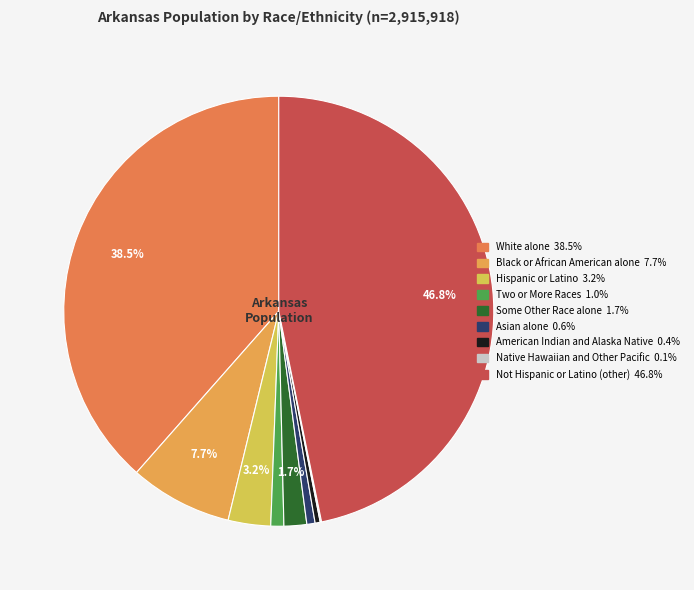

Is there any slice that represents more than half of the pie?

No